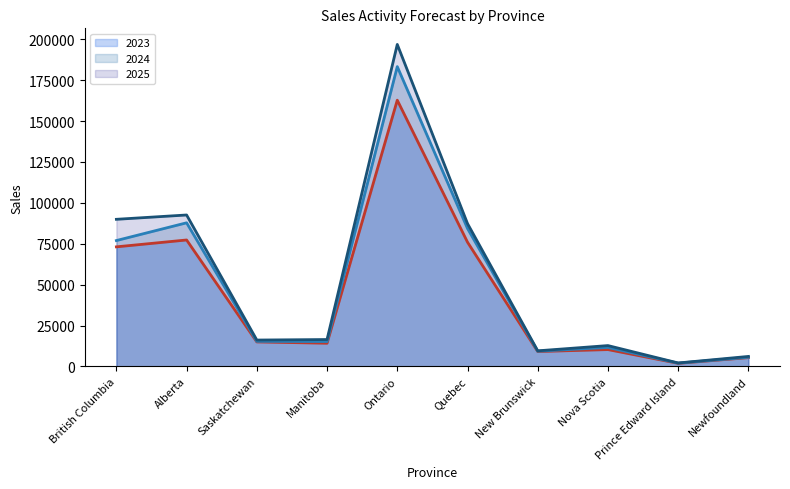

Reading left to right, transcribe all the data shown in this chart.

2023: 73100.0	77296.0	14960.0	14155.0	162784.0	75957.0	9082.0	10281.0	1867.0	5360.0
2024: 76948.1	87799.7	15312.2	15188.1	183295.0	84347.1	9301.2	11588.1	2000.2	5590.4
2025: 89936.6	92582.2	16110.6	16430.2	196864.5	87346.6	9523.3	12731.1	2093.3	6098.0